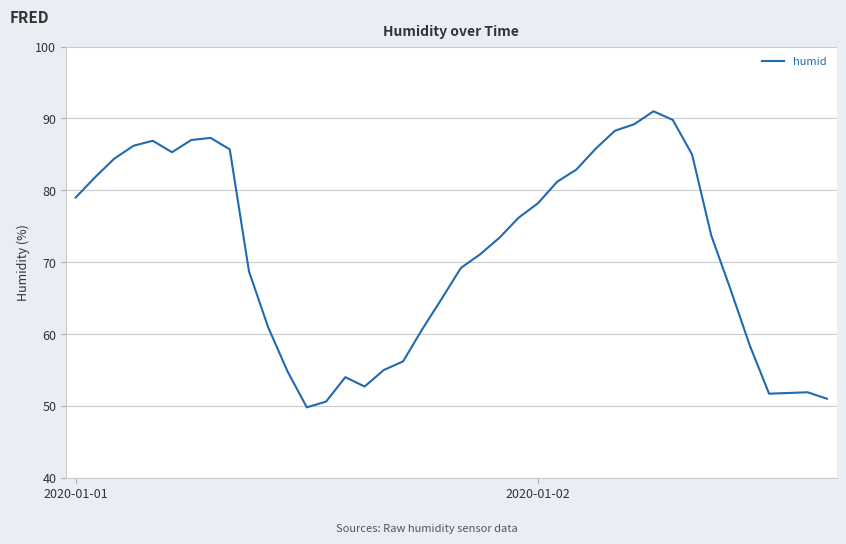

What is the greatest value displayed?

91.0